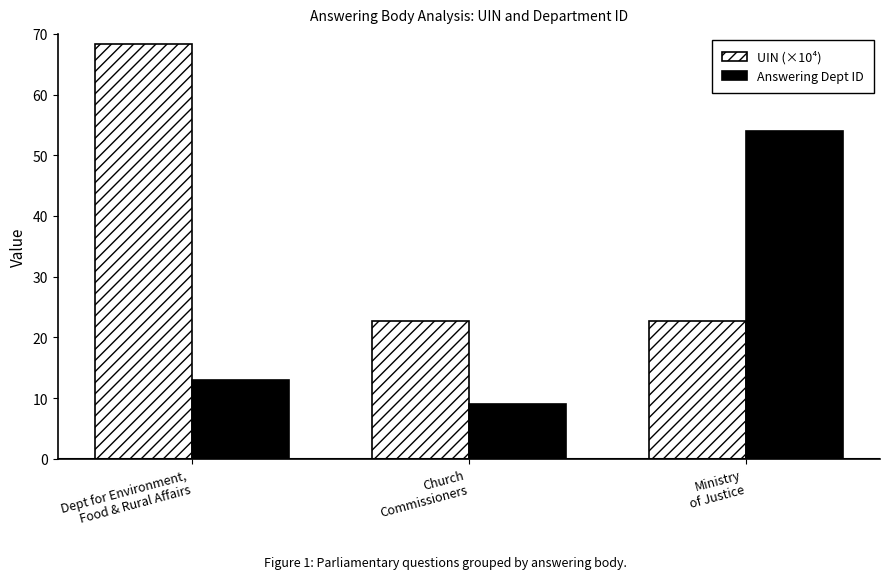

List the series in order of their peak value, lowest first.

Answering Dept ID, UIN (×10⁴)